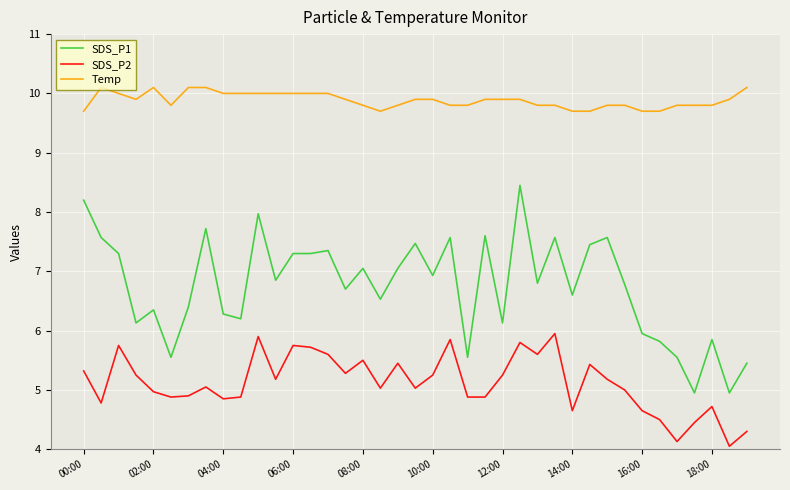

What is the minimum value for SDS_P1?

5.0